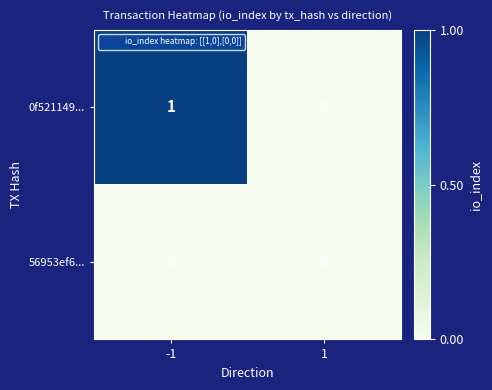

Which series has the widest spread of values?

0f521149...